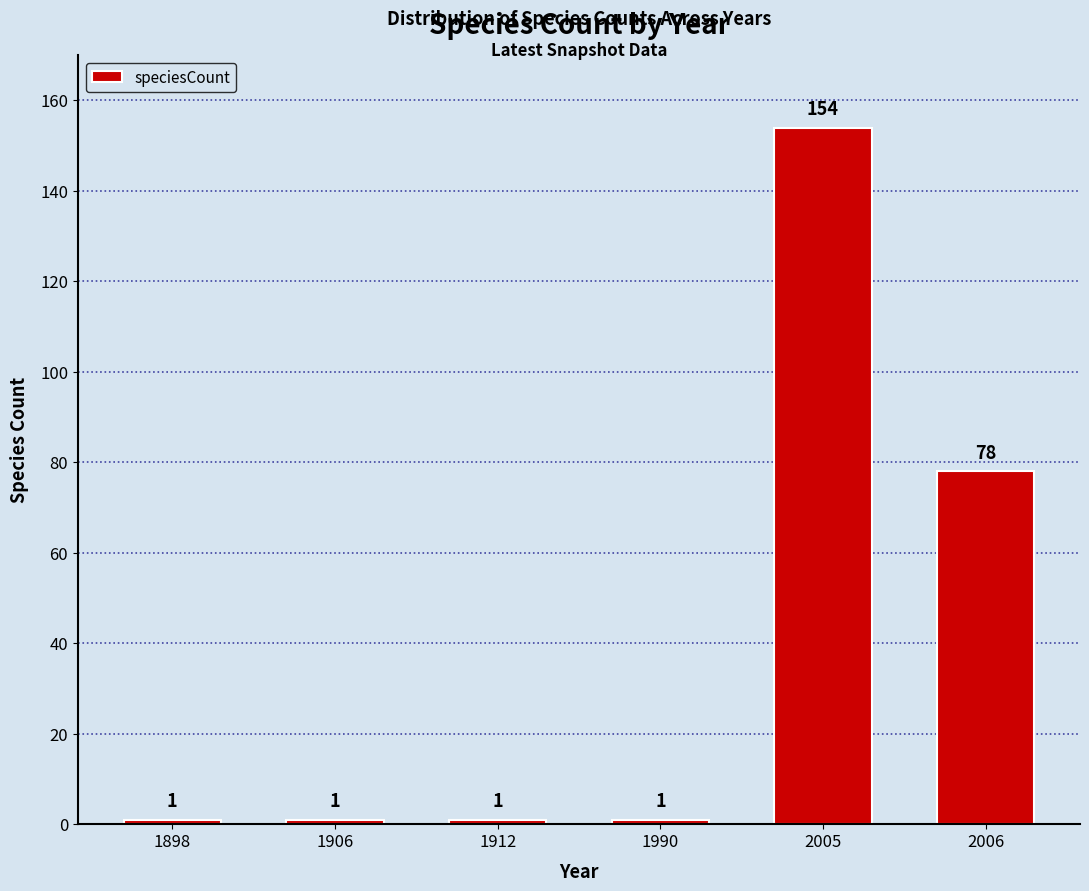

What is the change in value from 1906 to 2006?

+77